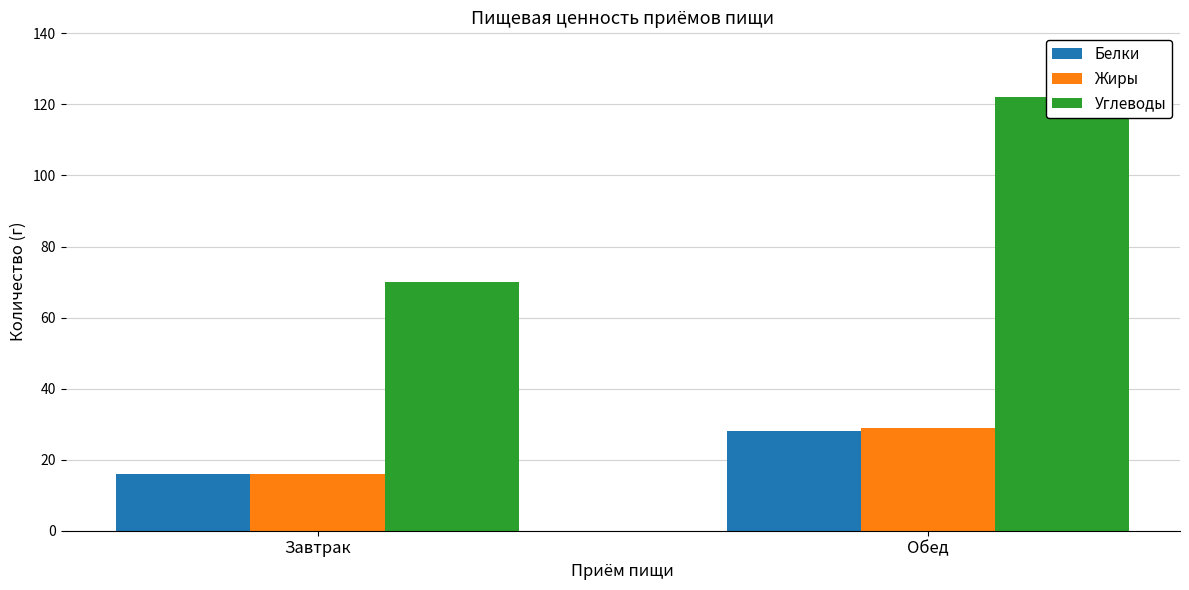

Reading left to right, extract all data points from this chart.

Белки: Завтрак=16	Обед=28
Жиры: Завтрак=16	Обед=29
Углеводы: Завтрак=70	Обед=122